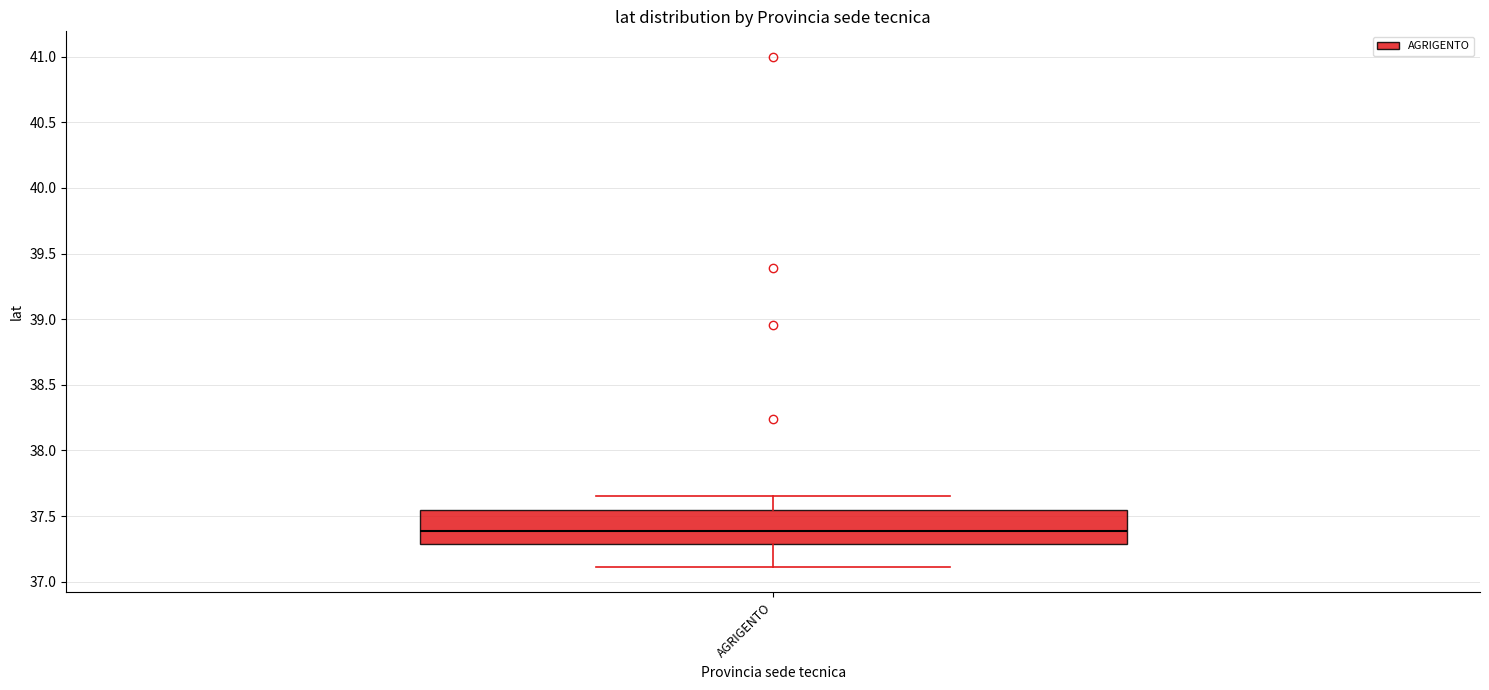

Transcribe this box plot: give where the median line is, the range the box spans, and where the two whiskers end, as read against the y-axis. The values are not printed on the chart, so give them approximately, as read against the axis.

median 37.40, box 37.30 to 37.55, whiskers 37.10 to 37.65